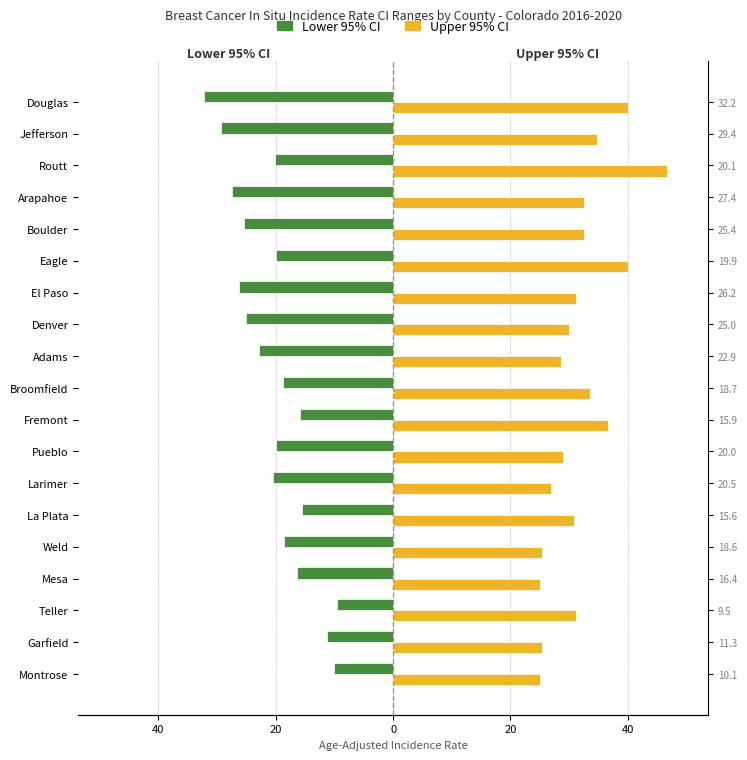

Is the value of Upper 95% CI at Broomfield greater than the value of Lower 95% CI at Broomfield?

Yes